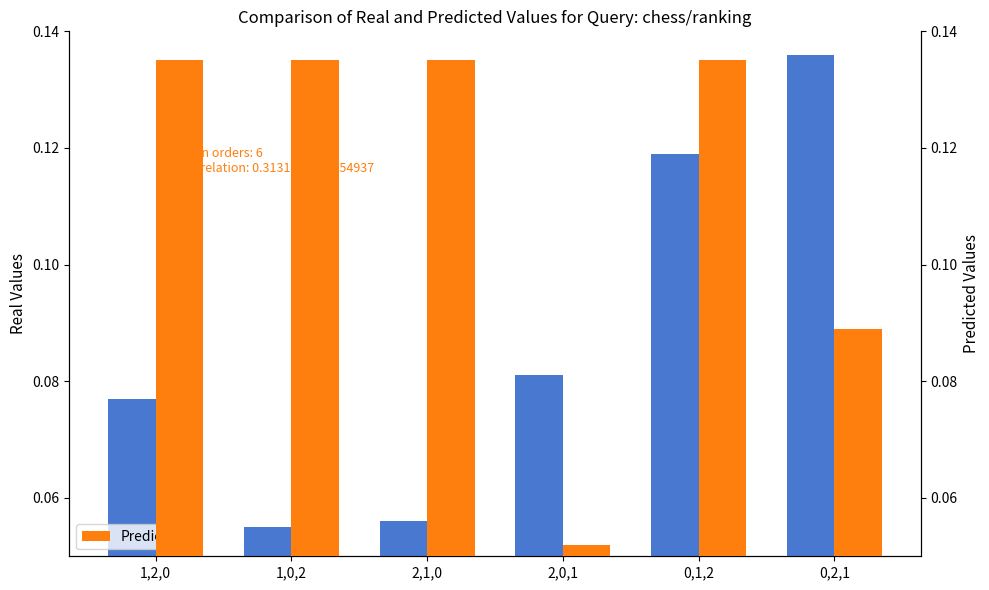

What is the difference between the second highest and minimum values in the Real Values series?

0.1